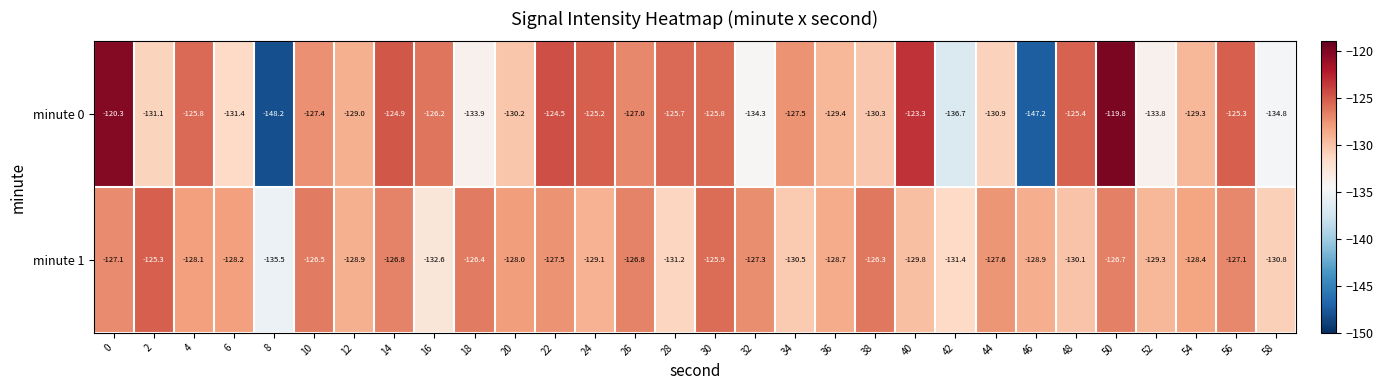

What is the average value of the minute 1 series?

-128.6